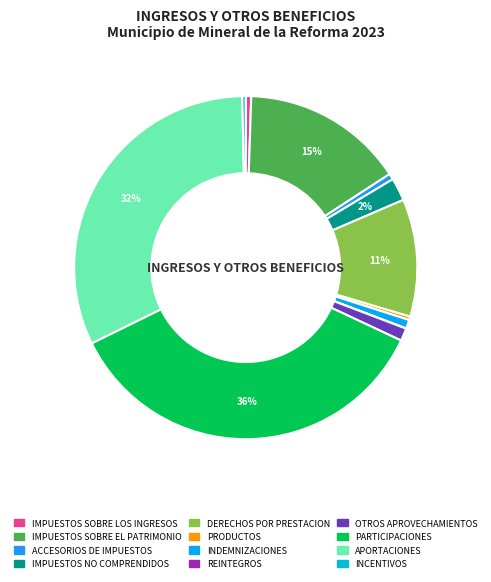

Is there a majority slice in this chart?

No